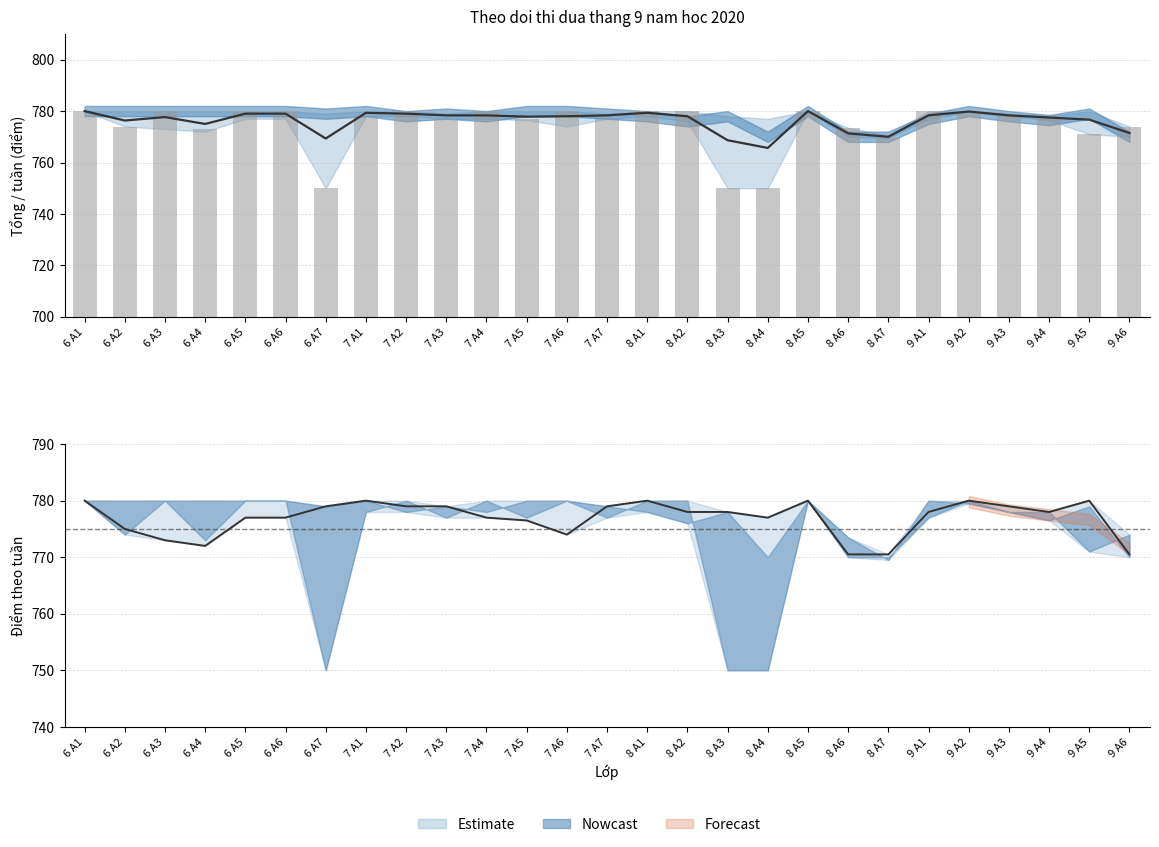

Which category has the lowest value across all series?

6 A7